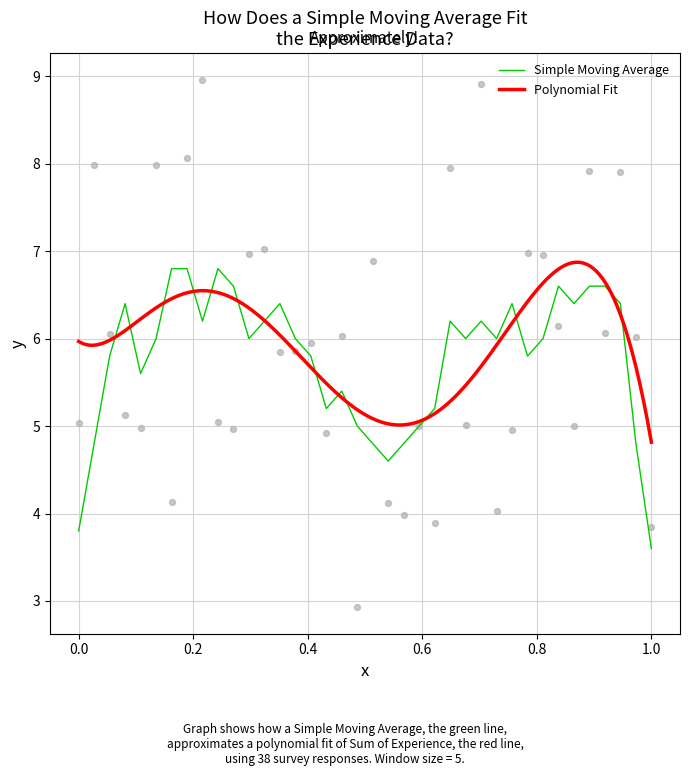

What is the ratio of the value at 1 to the value at 33?

1.0